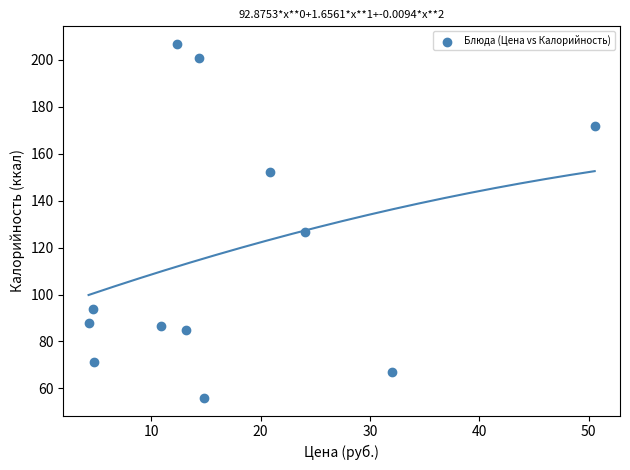

What is the range of Y values (max minus min)?

150.7